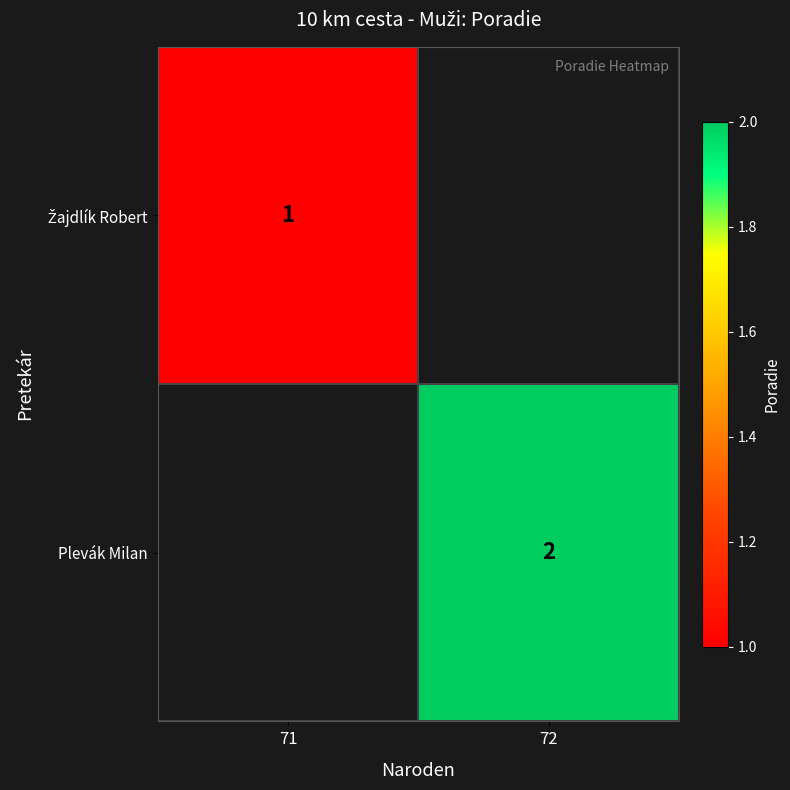

Is it true that Plevák Milan equals 3 at 72?

False